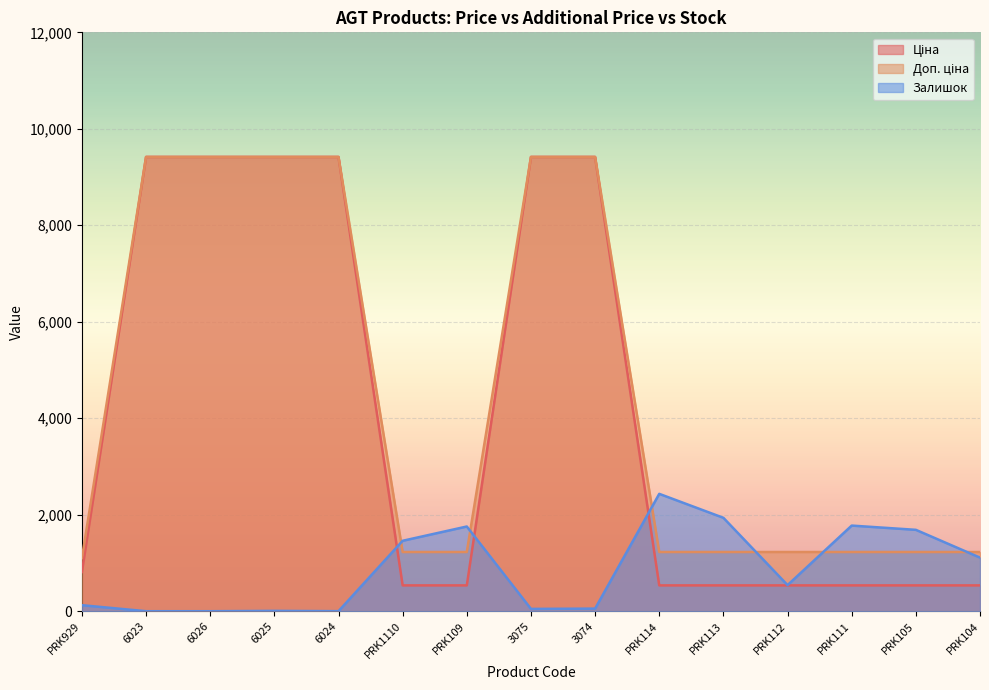

The value of Ціна at PRK111 is 535.4. True or false?

True